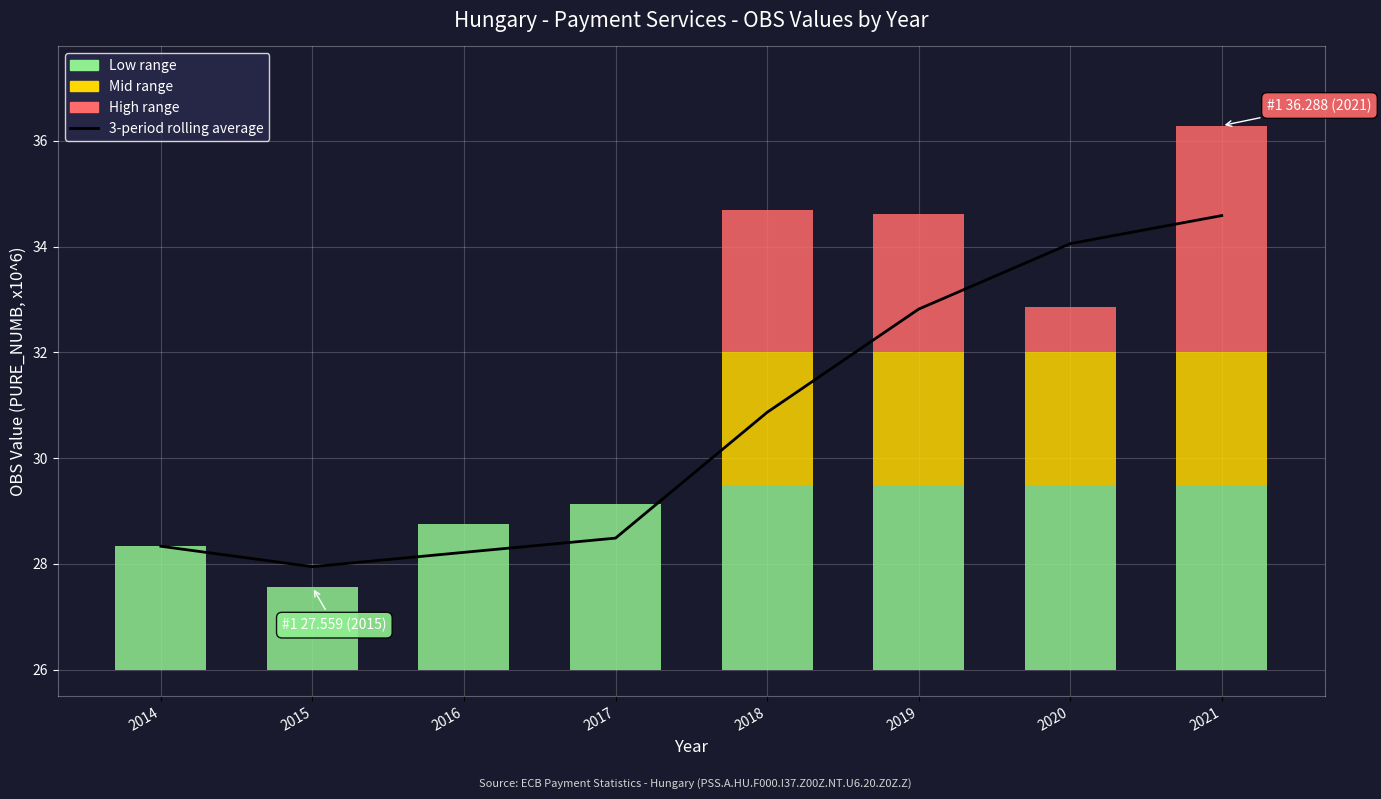

Which has a higher value, 2014 or 2016?

2014